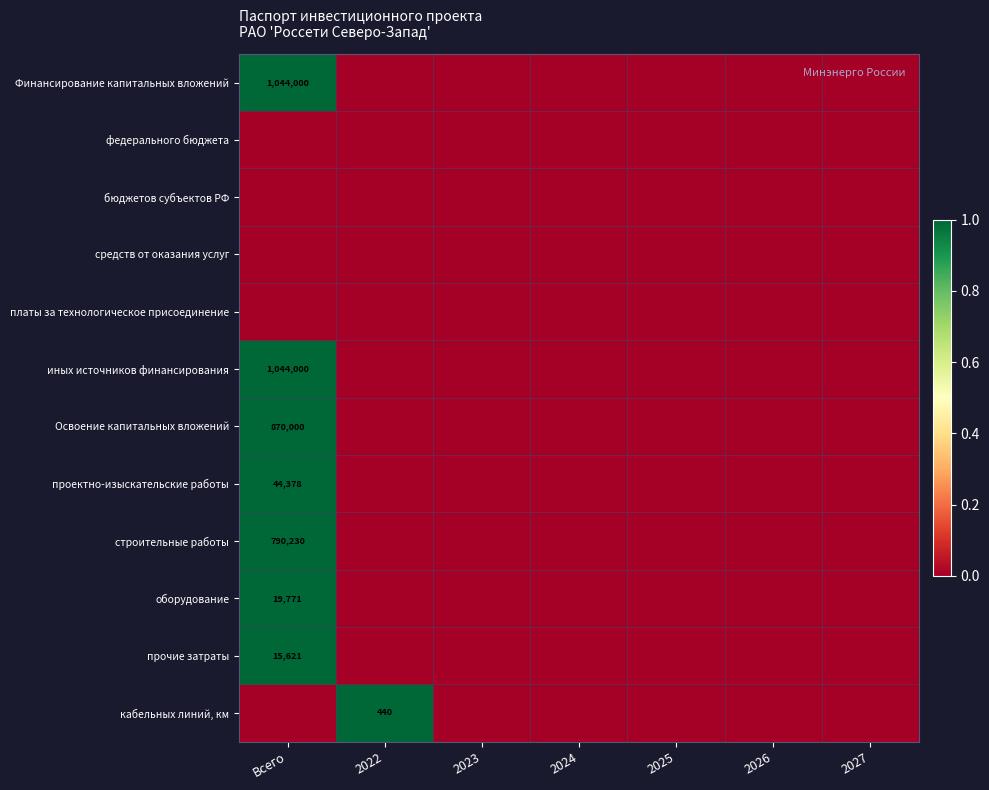

What is the greatest value displayed?

1